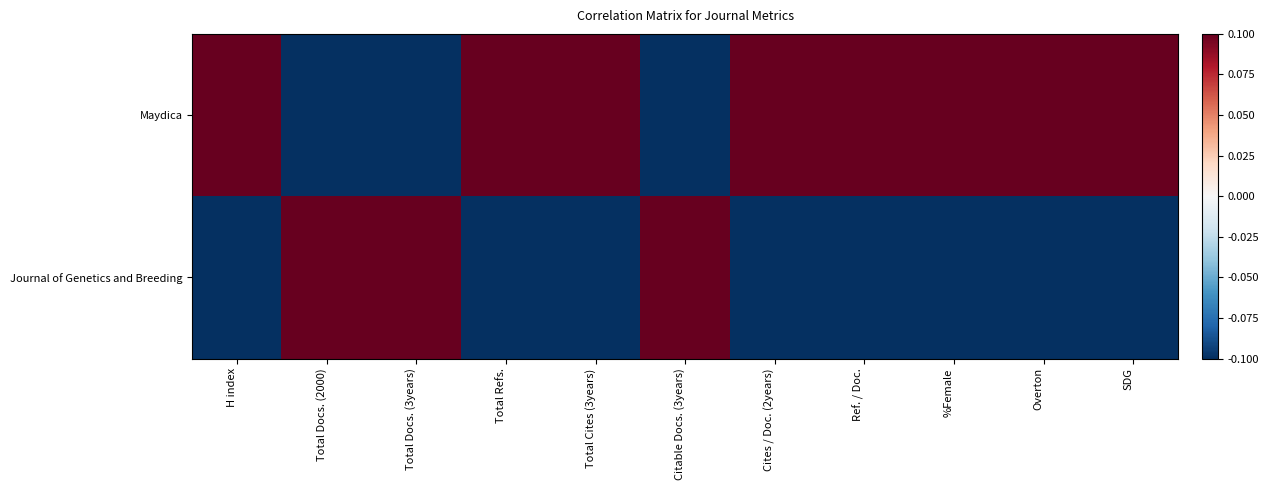

What is the maximum value shown in the chart?

0.1